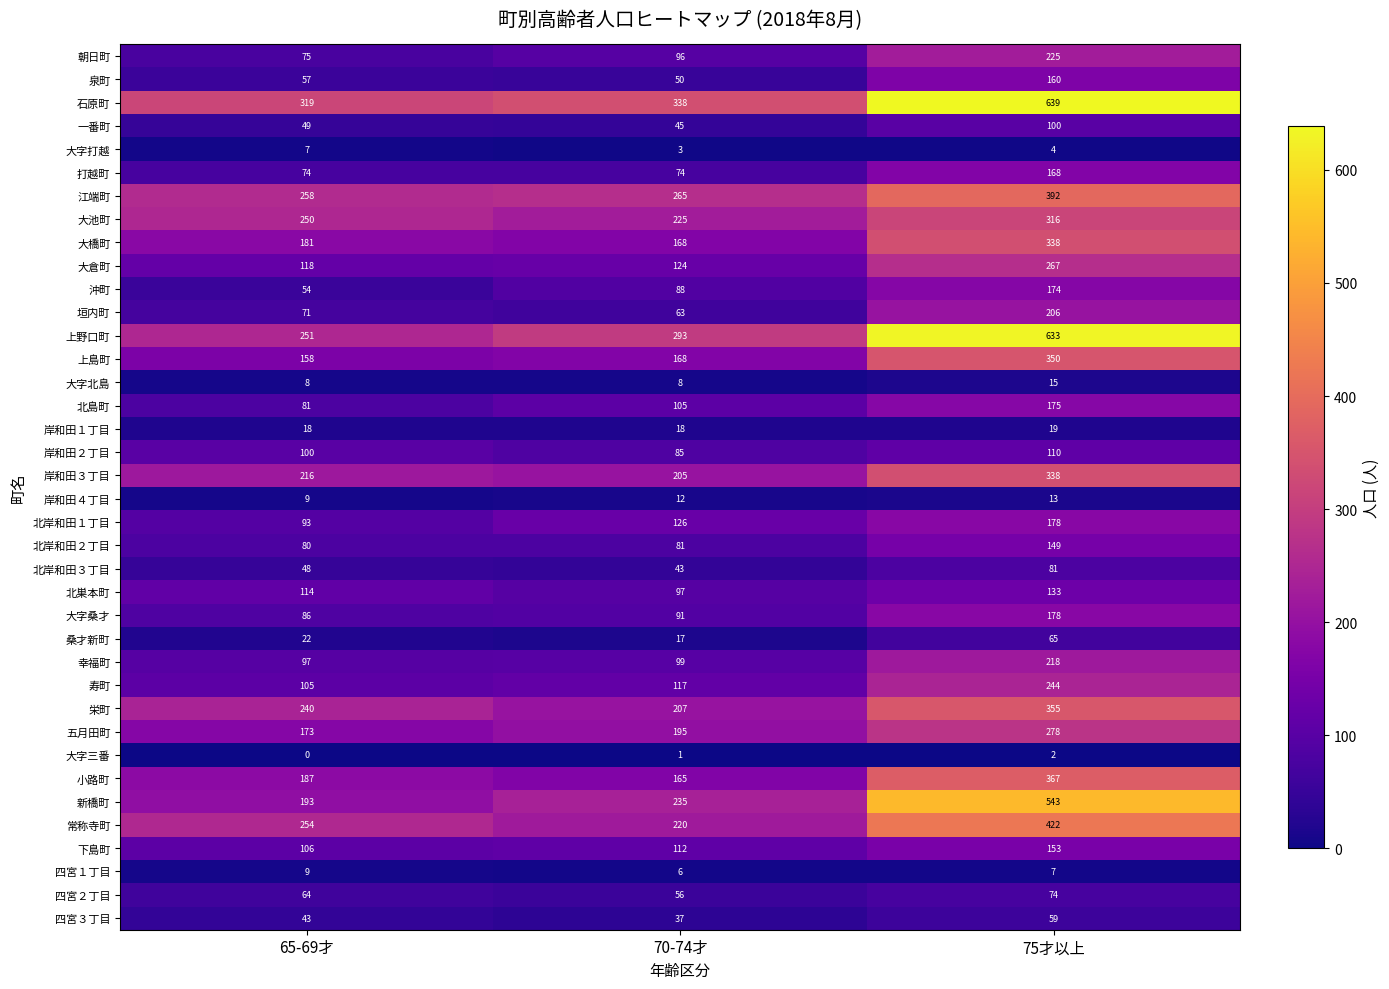

What is the difference between the maximum and minimum values in the 岸和田２丁目 series?

25